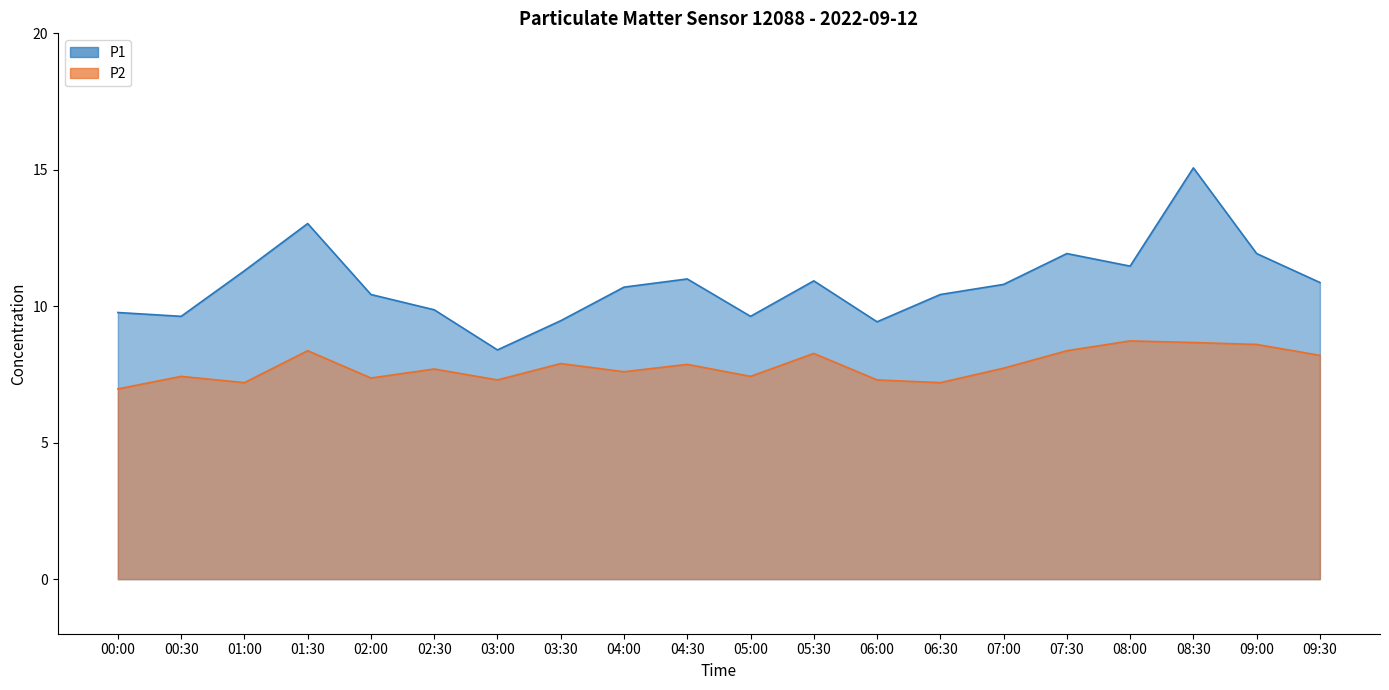

What are all the series names shown in the legend?

P1, P2